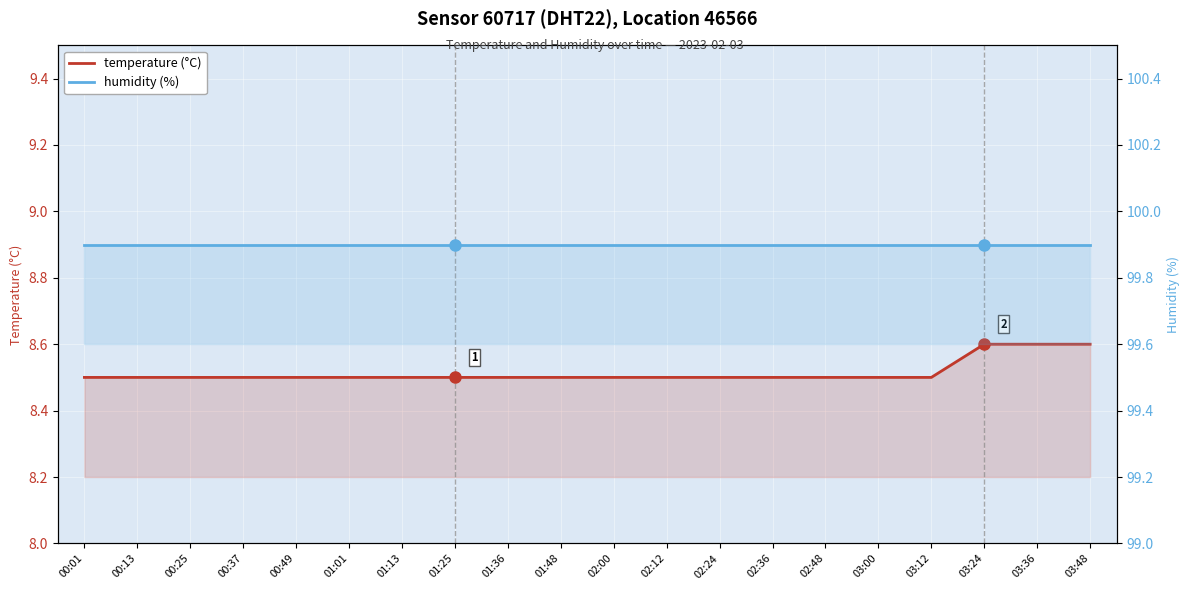

Which series changed the most between 03:24 and 03:36?

temperature (°C)